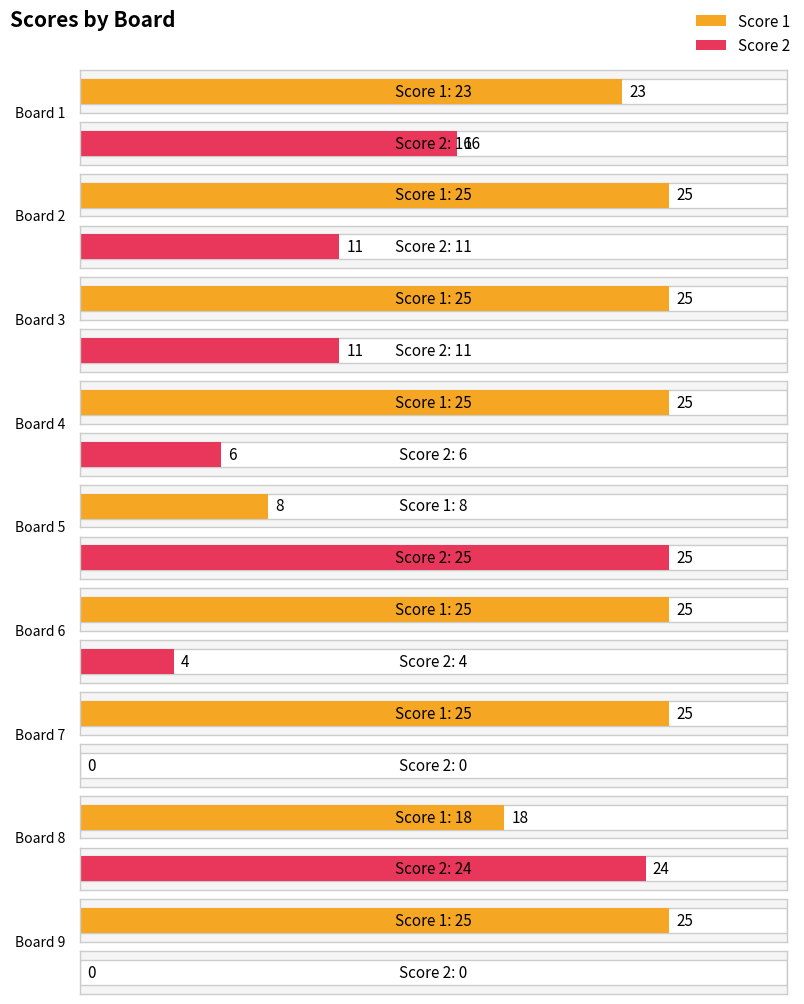

How many data points in Score 1 are less than 25?

3